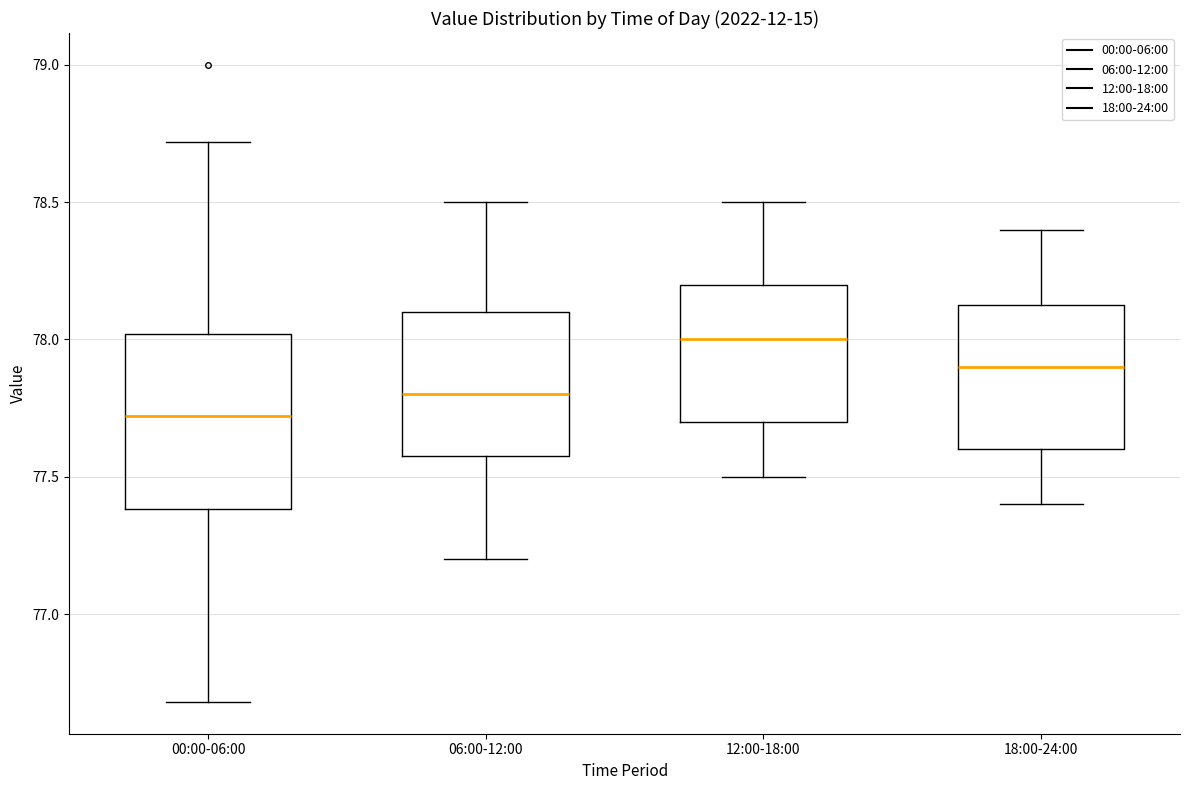

Where is the lower edge of the box for 12:00-18:00 on the y-axis? The values are not printed on the chart, so give them approximately, as read against the axis.

77.70